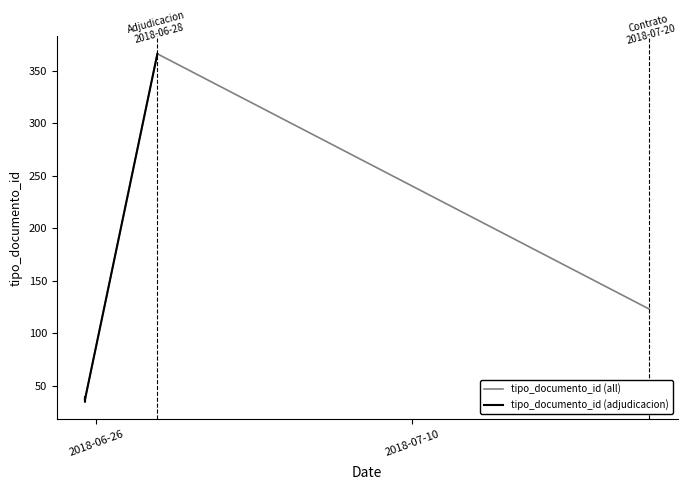

Where does the data first go above 38?

2018-06-28 16:48:51